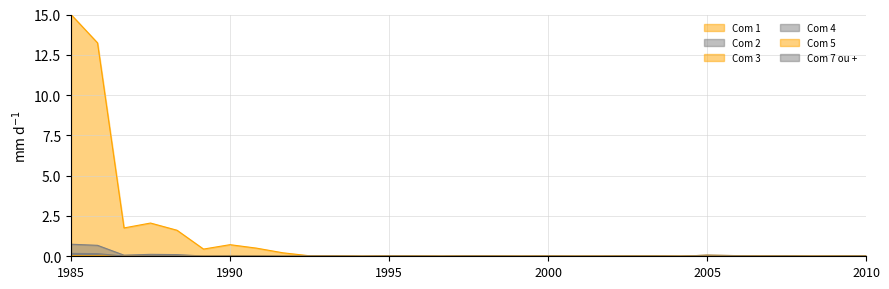

How many lines are shown in the chart?

6